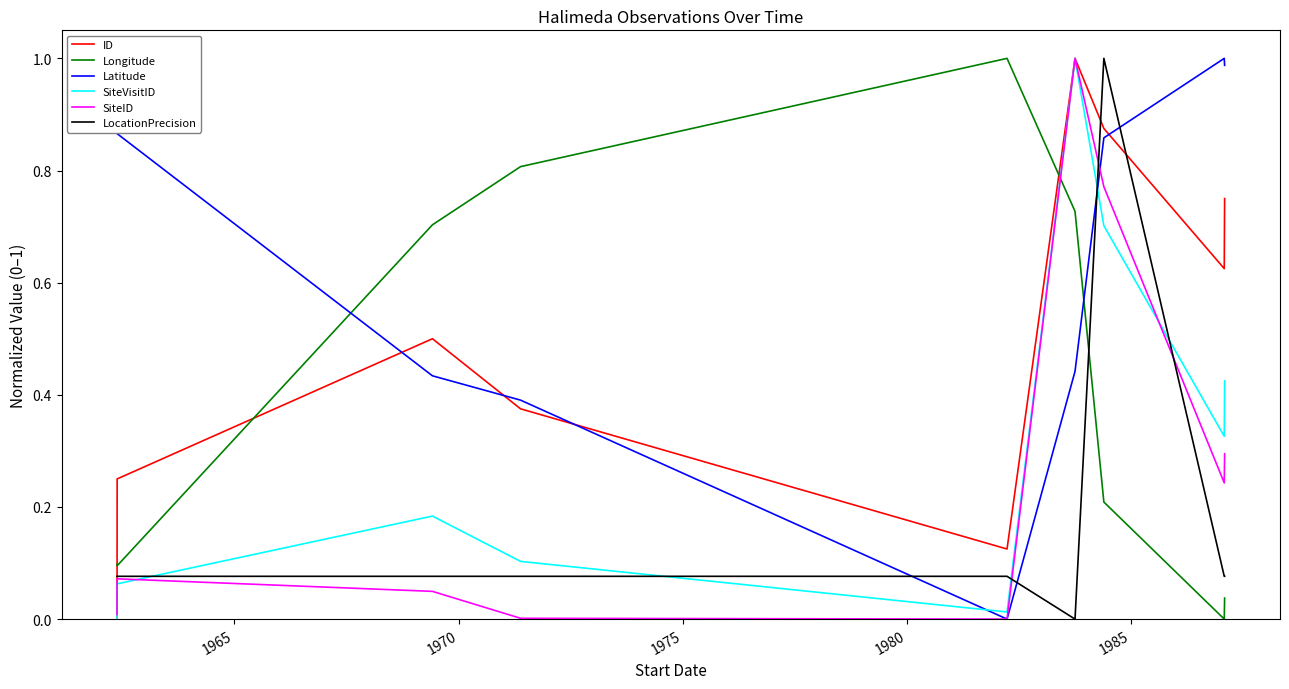

How many intersections are there between LocationPrecision and Latitude?

4